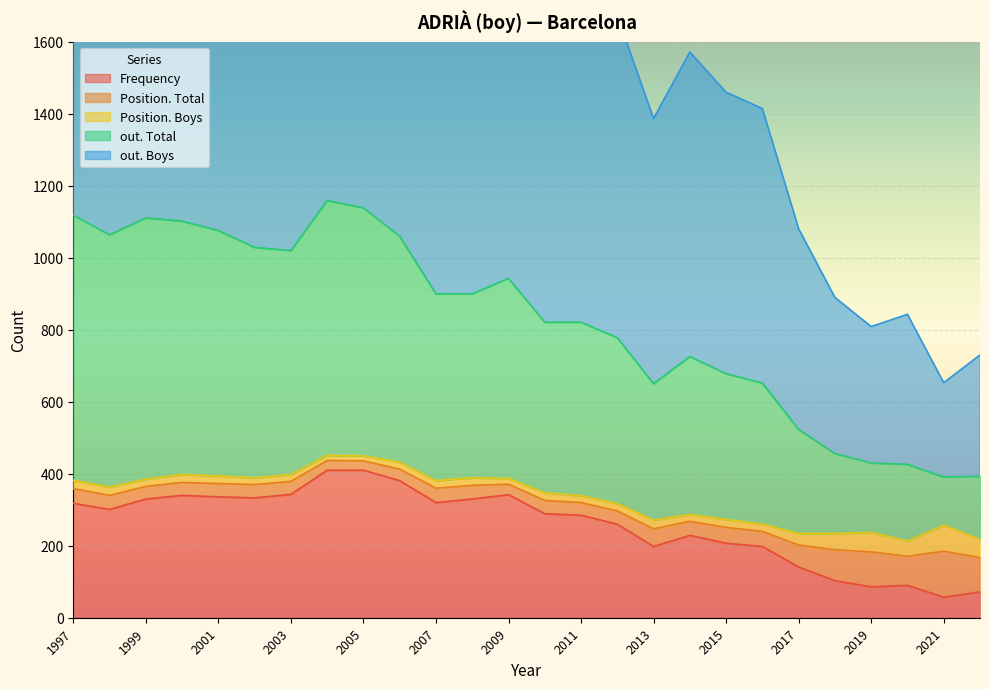

Reading left to right, extract all data points from this chart.

Frequency: 2022=72	2021=57	2020=90	2019=86	2018=103	2017=141	2016=198	2015=207	2014=229	2013=198	2012=260	2011=285	2010=289	2009=342	2008=330	2007=320	2006=381	2005=410	2004=410	2003=343	2002=333	2001=336	2000=340	1999=330	1998=301	1997=318
Position. Total: 2022=95	2021=128	2020=81	2019=97	2018=86	2017=61	2016=42	2015=44	2014=39	2013=49	2012=37	2011=35	2010=37	2009=29	2008=38	2007=40	2006=32	2005=26	2004=27	2003=36	2002=37	2001=37	2000=36	1999=35	1998=39	1997=41
Position. Boys: 2022=51	2021=72	2020=42	2019=54	2018=45	2017=32	2016=20	2015=22	2014=19	2013=24	2012=20	2011=19	2010=21	2009=16	2008=21	2007=21	2006=19	2005=14	2004=14	2003=19	2002=19	2001=21	2000=22	1999=20	1998=23	1997=23
out. Total: 2022=175	2021=134	2020=213	2019=193	2018=222	2017=289	2016=392	2015=405	2014=439	2013=379	2012=461	2011=482	2010=474	2009=556	2008=511	2007=519	2006=628	2005=689	2004=708	2003=622	2002=640	2001=682	2000=704	1999=726	1998=701	1997=737
out. Boys: 2022=337	2021=262	2020=417	2019=379	2018=434	2017=558	2016=763	2015=782	2014=846	2013=737	2012=895	2011=940	2010=913	2009=1071	2008=988	2007=1009	2006=1212	2005=1329	2004=1376	2003=1204	2002=1243	2001=1328	2000=1363	1999=1413	1998=1345	1997=1424